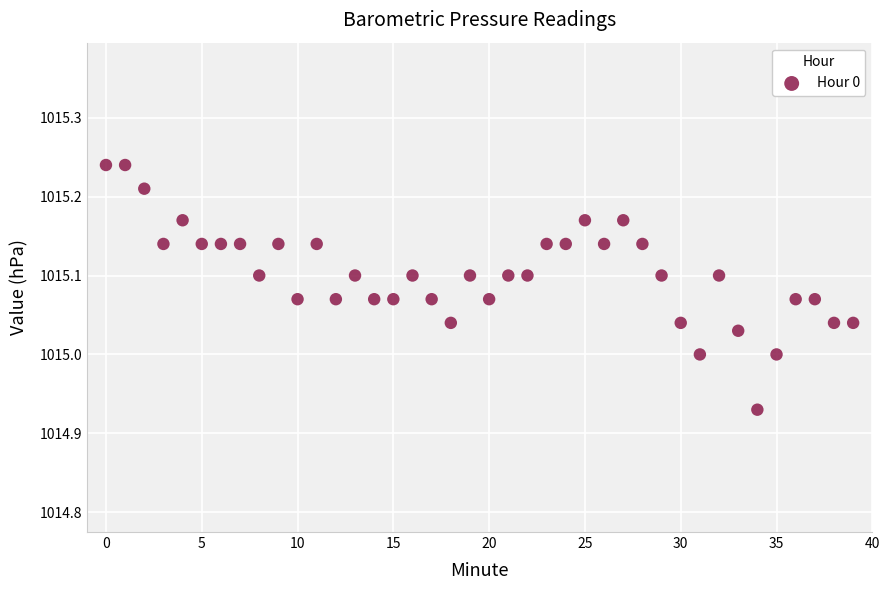

What is the range of Y values (max minus min)?

0.3